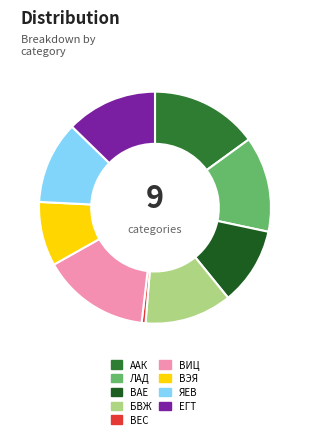

Is it true that ААК is 15% of the pie?

True